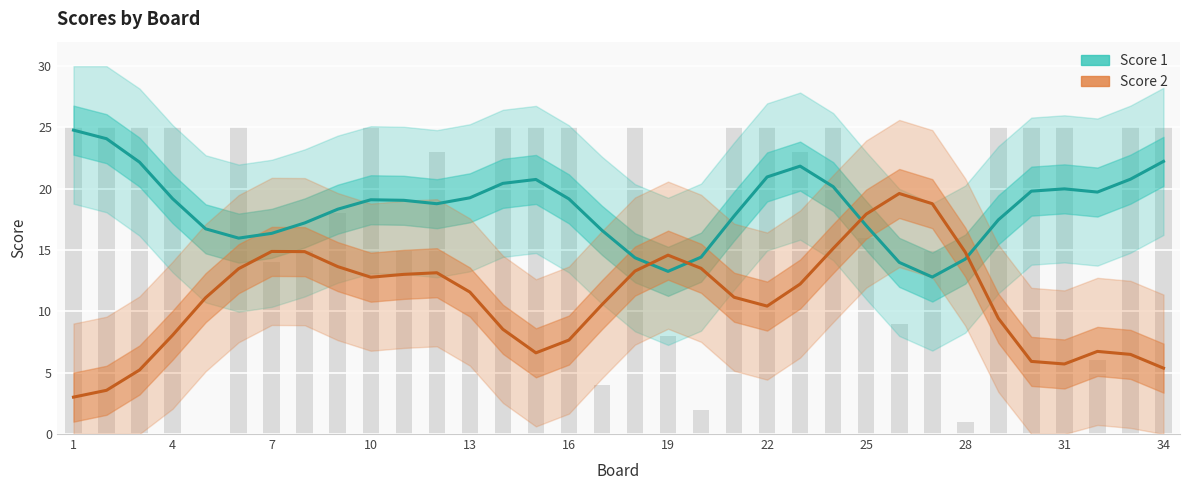

Reading right to left, extract all data points from this chart.

Score 1: 22.2	20.8	19.7	20.0	19.8	17.5	14.3	12.8	14.0	17.0	20.2	21.8	21.0	17.8	14.4	13.3	14.4	16.6	19.2	20.8	20.4	19.3	18.8	19.1	19.1	18.3	17.2	16.4	16.0	16.7	19.2	22.2	24.1	24.8
Score 2: 5.4	6.5	6.7	5.7	5.9	9.4	14.8	18.8	19.6	17.9	15.1	12.2	10.4	11.2	13.5	14.6	13.3	10.6	7.7	6.6	8.5	11.6	13.2	13.0	12.8	13.7	14.9	14.9	13.5	11.1	8.1	5.2	3.6	3.0